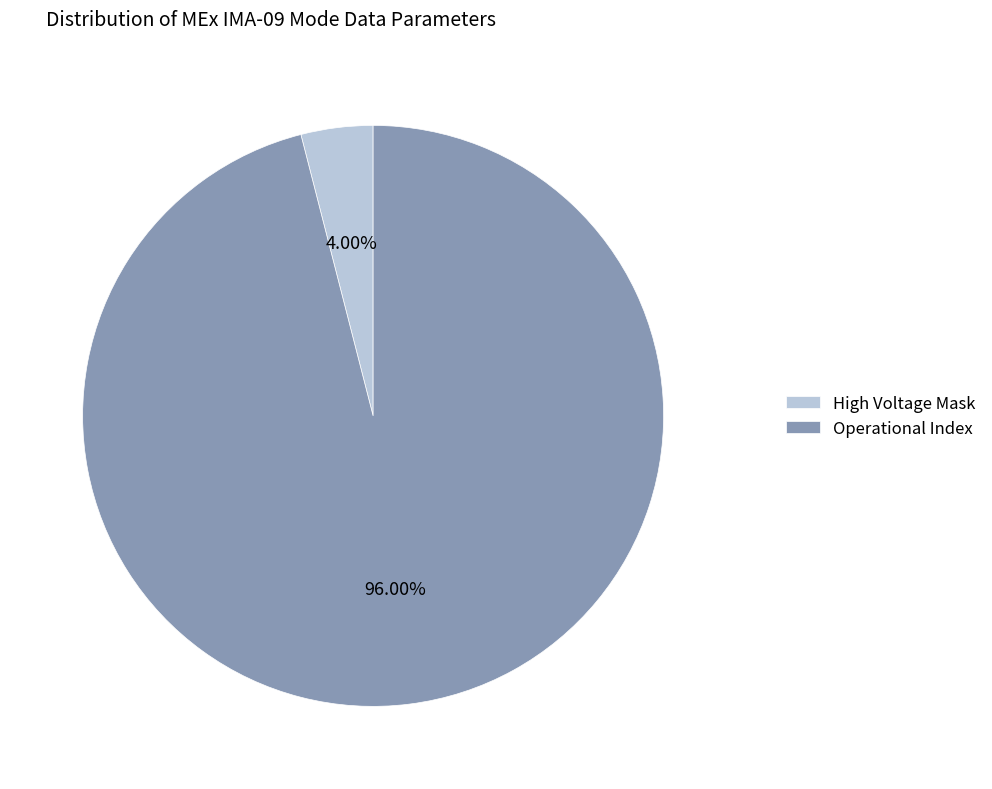

Rank the categories by value from highest to lowest.

Operational Index, High Voltage Mask